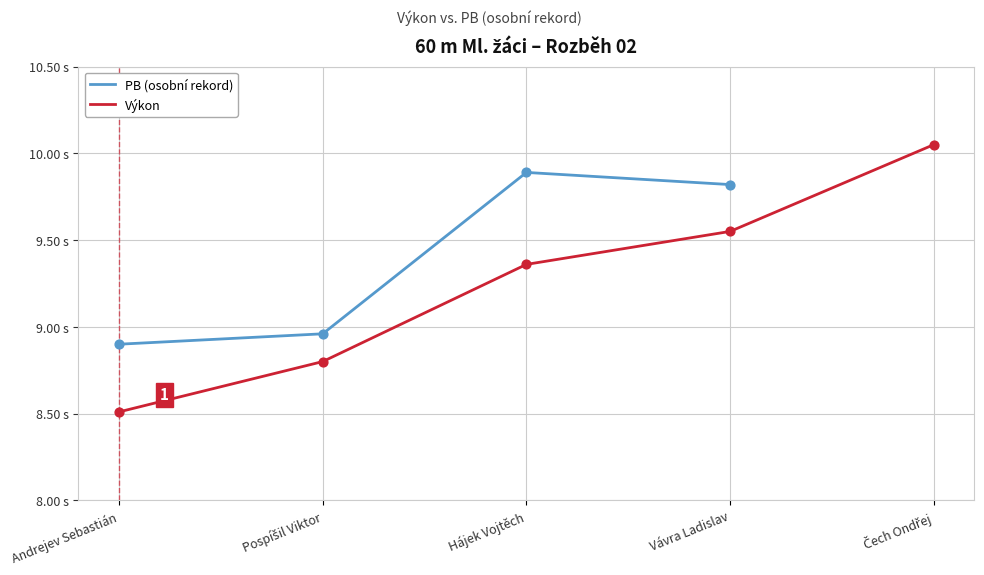

What are all the series names shown in the legend?

PB (osobní rekord), Výkon